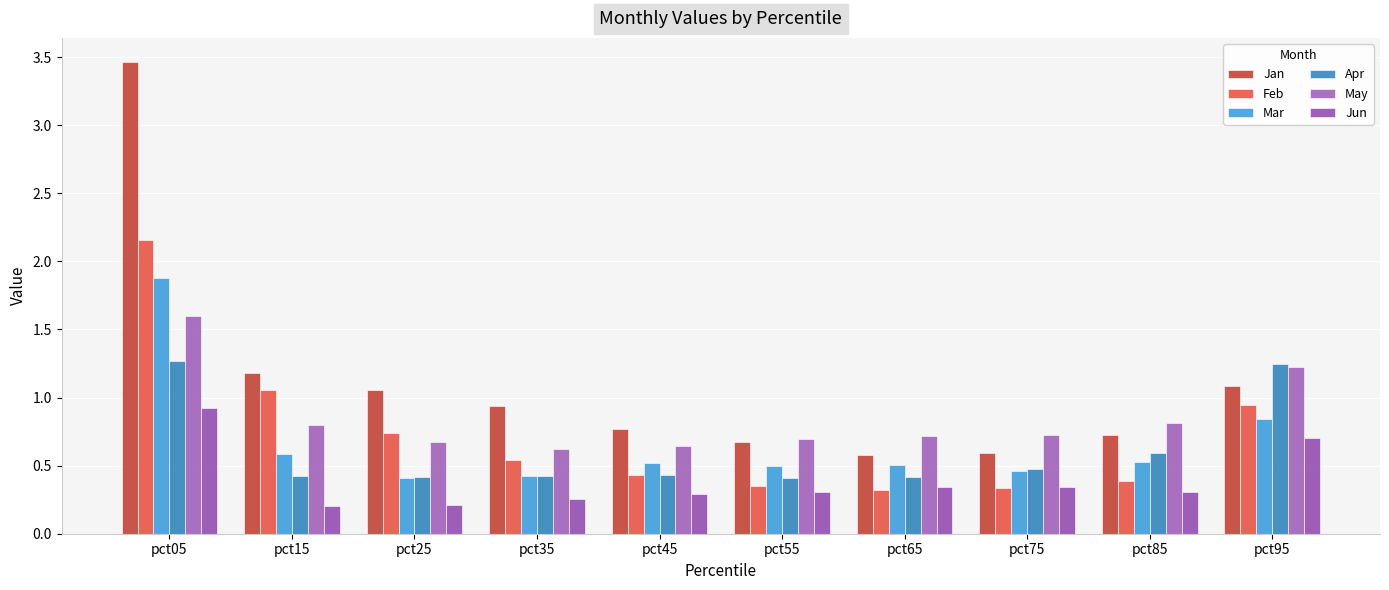

Does the chart contain any negative values?

No